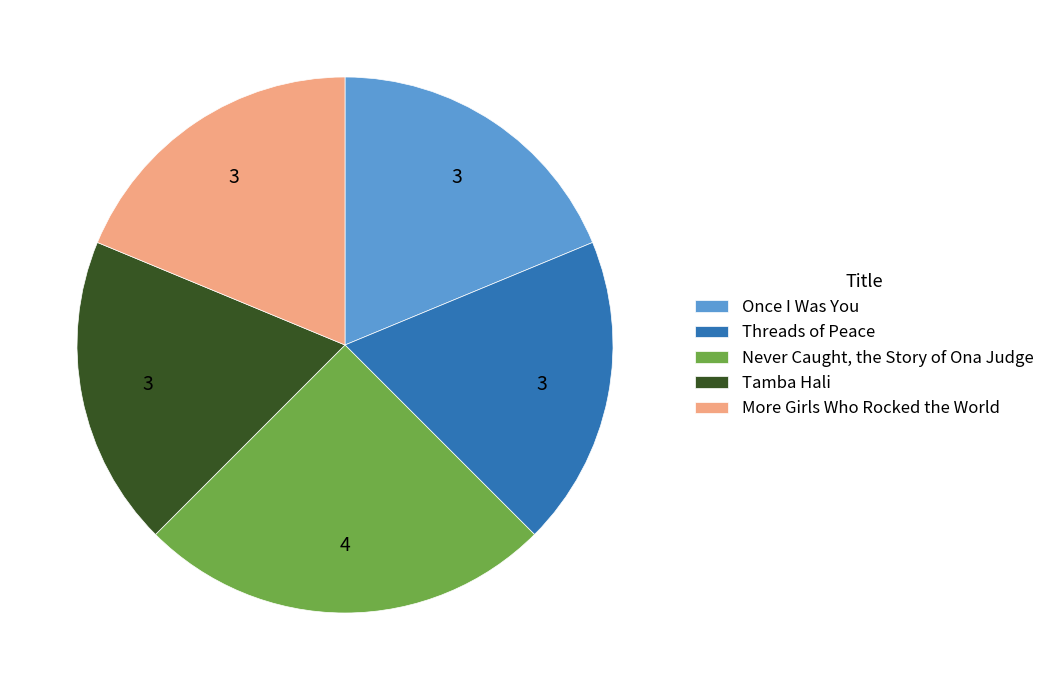

The Once I Was You slice represents 19% of the pie. True or false?

True